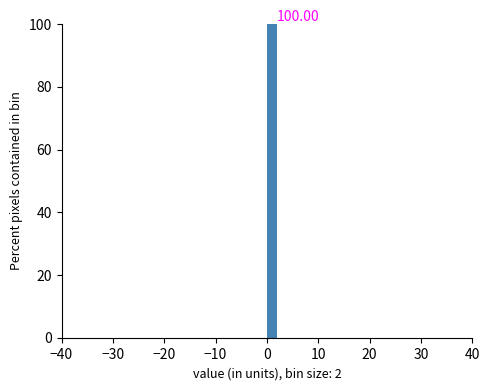

Read against the x-axis, roughly where is the centre of the tallest bar?

1